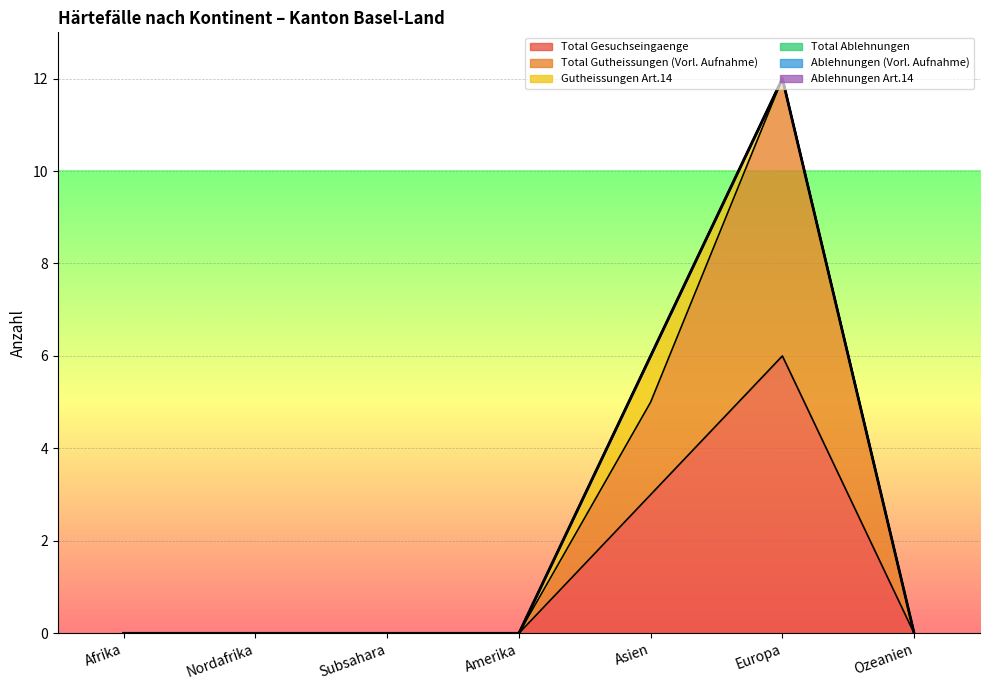

Reading left to right, what are all the values shown in this chart?

Total Gesuchseingaenge: 0	0	0	0	3	6	0
Total Gutheissungen (Vorl. Aufnahme): 0	0	0	0	2	6	0
Gutheissungen Art.14: 0	0	0	0	1	0	0
Total Ablehnungen: 0	0	0	0	0	0	0
Ablehnungen (Vorl. Aufnahme): 0	0	0	0	0	0	0
Ablehnungen Art.14: 0	0	0	0	0	0	0